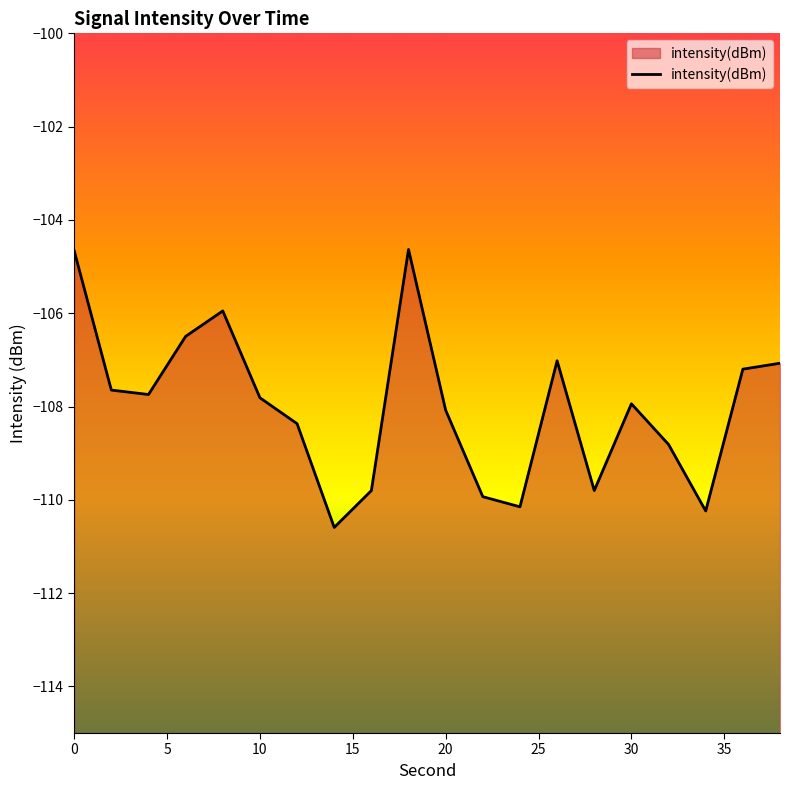

How many values are below -107?

16